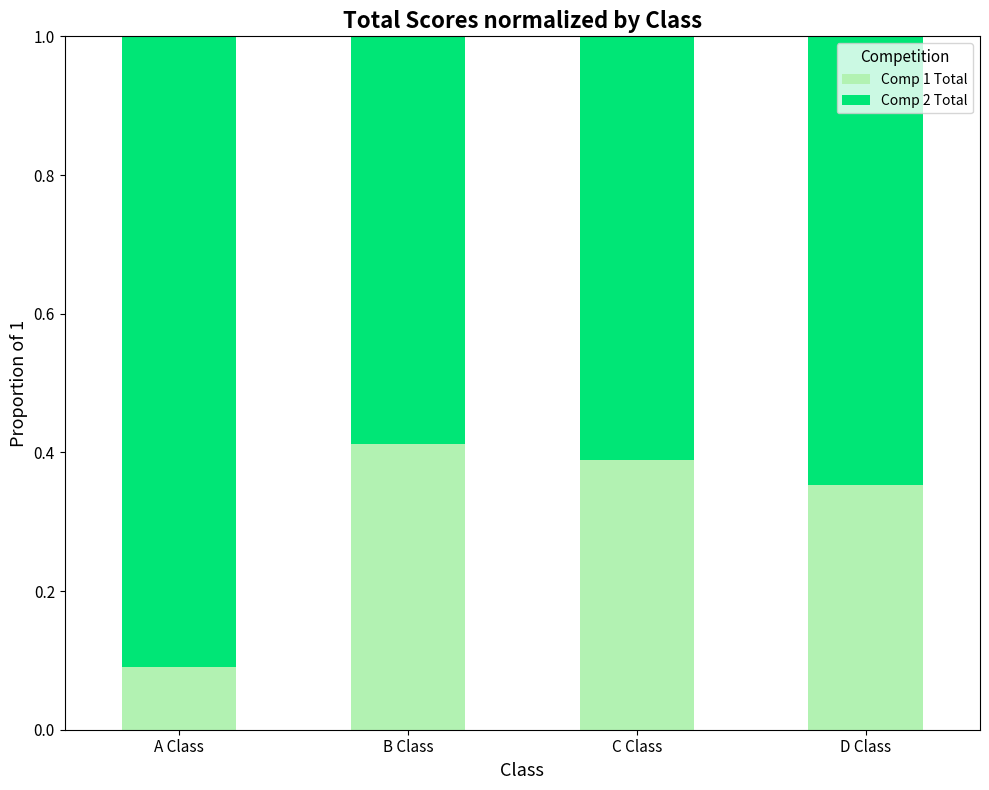

List the labels in order of Comp 1 Total value, largest first.

B Class, C Class, D Class, A Class